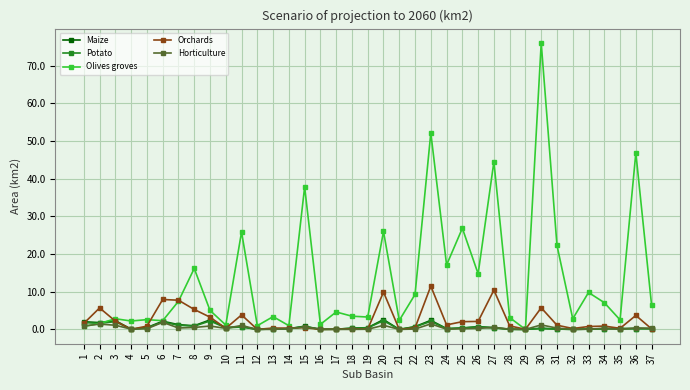

The Potato series shows 0.7 at 26. True or false?

True